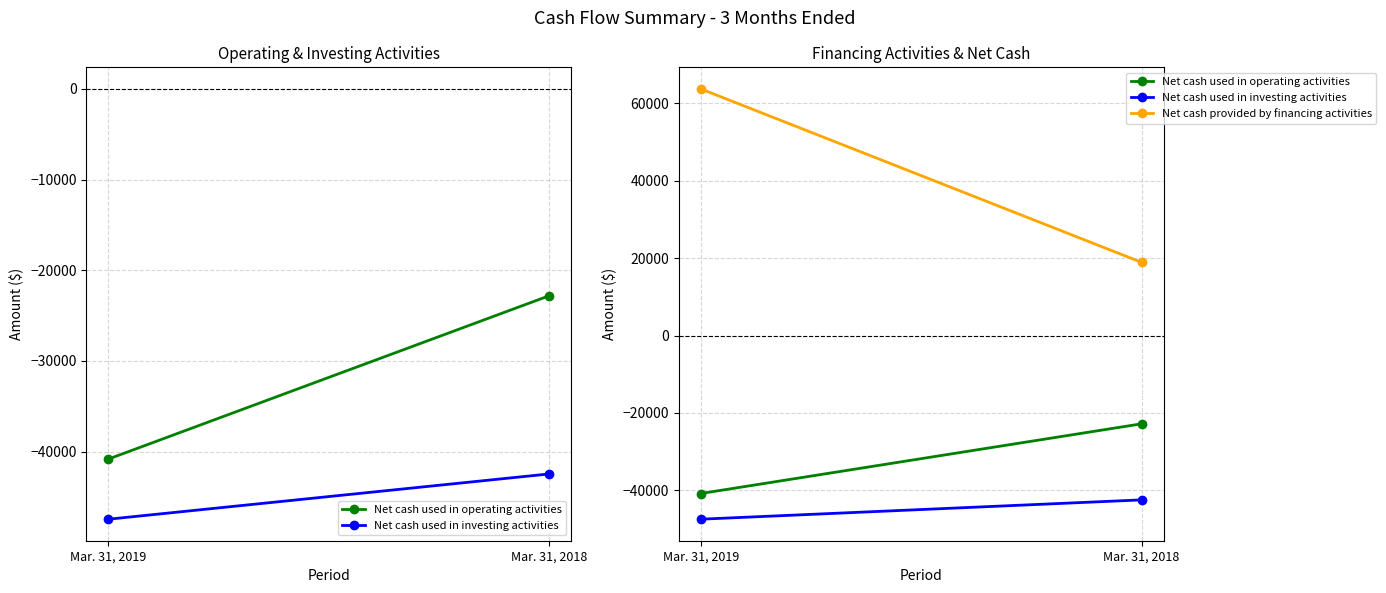

Is it true that Net cash used in operating activities equals -27819 at Mar. 31, 2019?

False